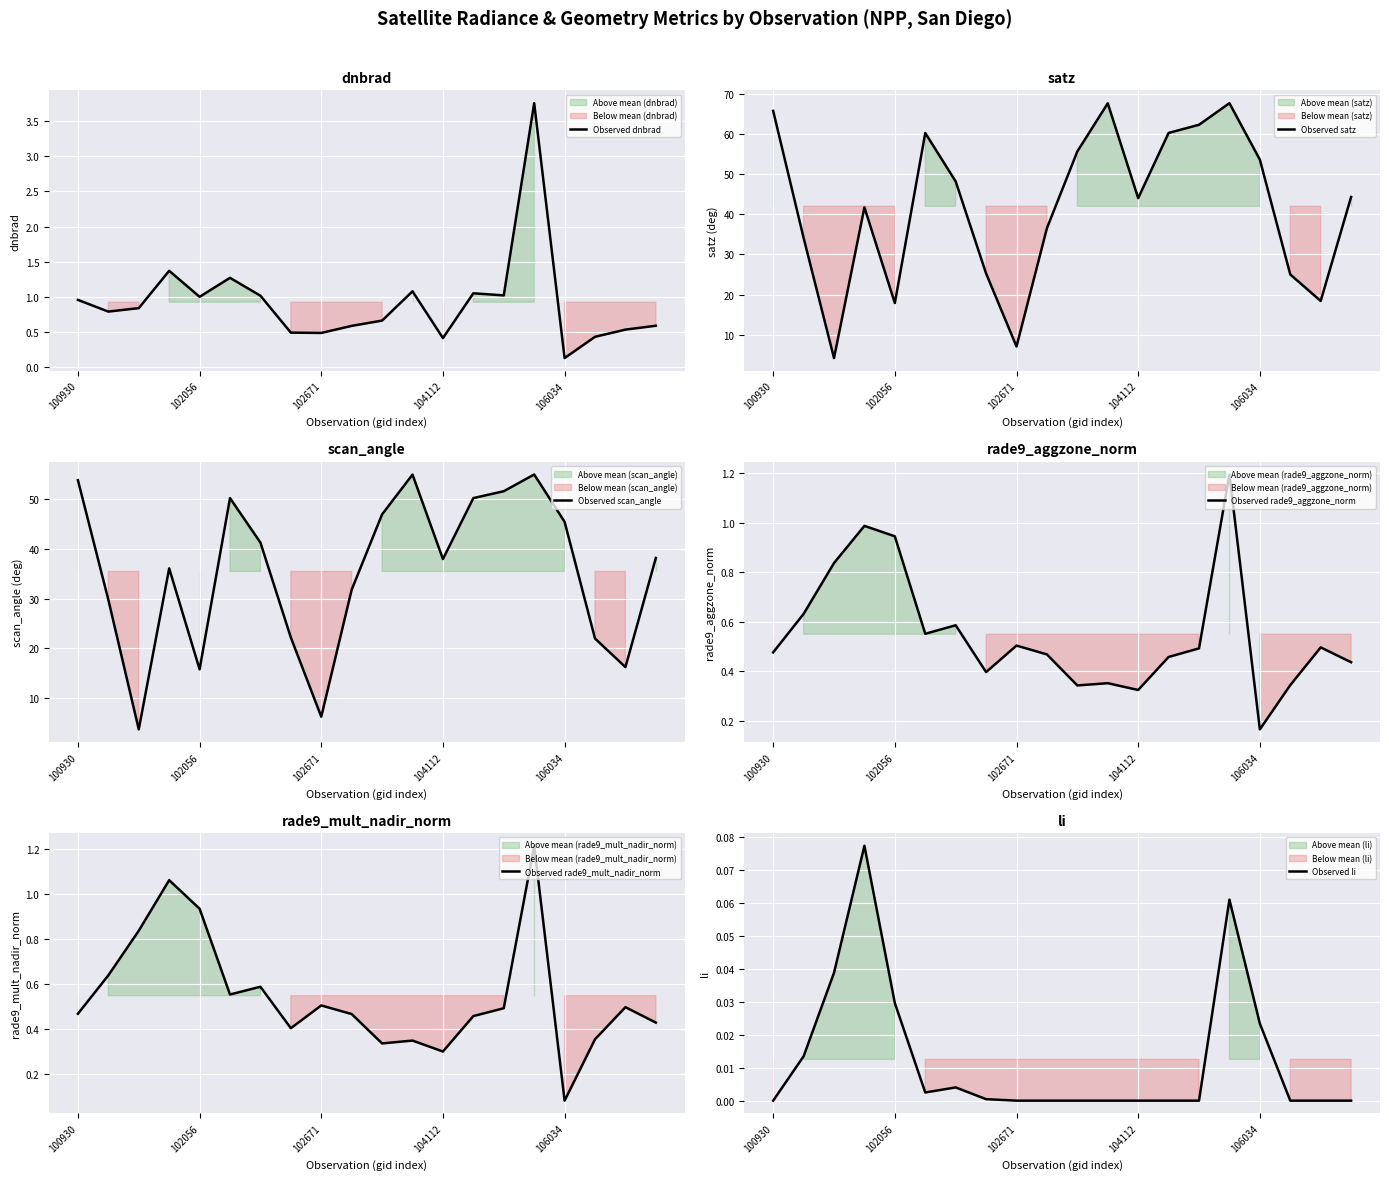

What is the total value across all series at 106034?

99.4